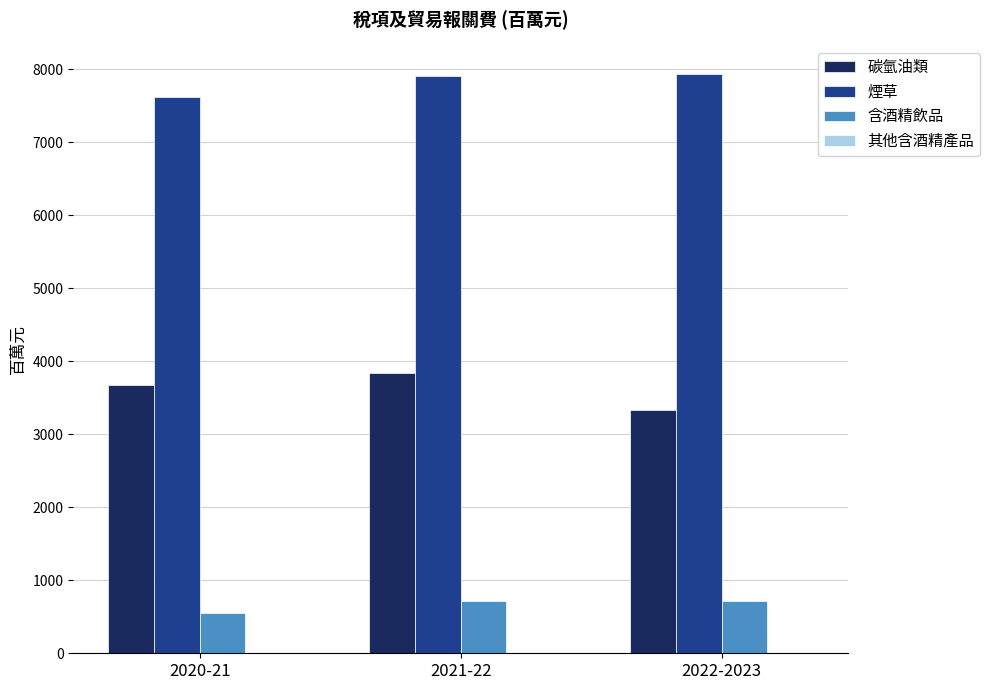

Where is 煙草 nearest to the value 7777?

2021-22